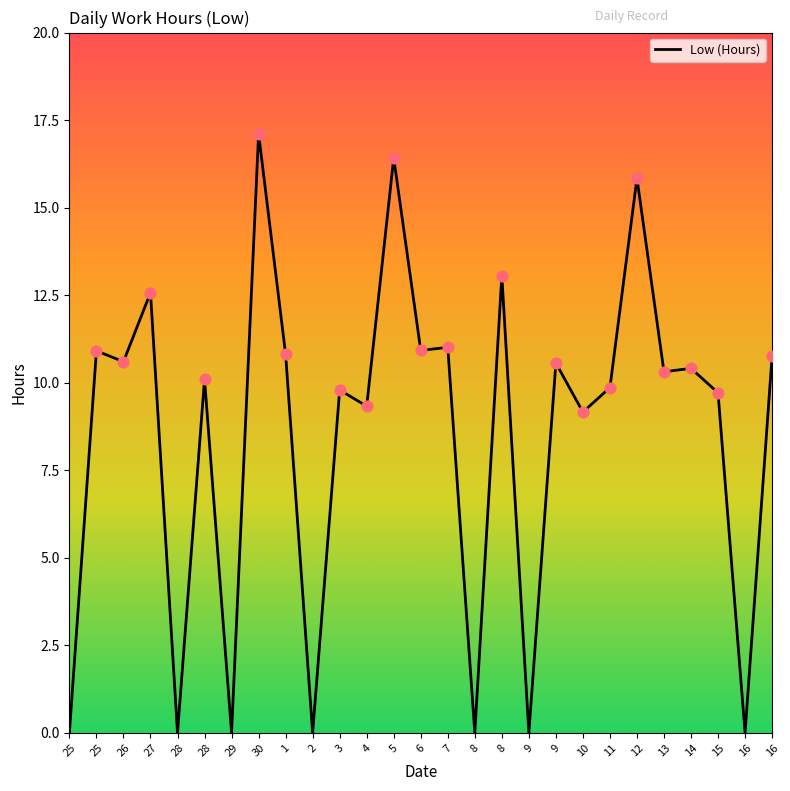

What is the ratio of the value at 12 to the value at 30?

0.9